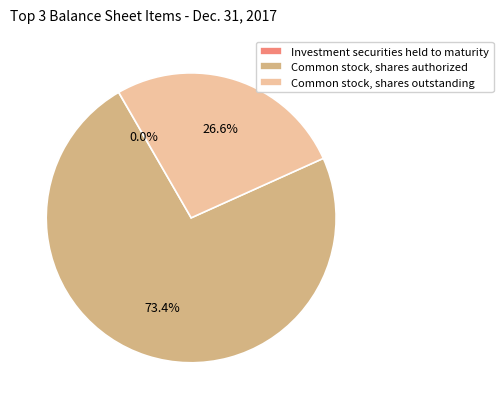

Does any single category account for the majority?

Yes